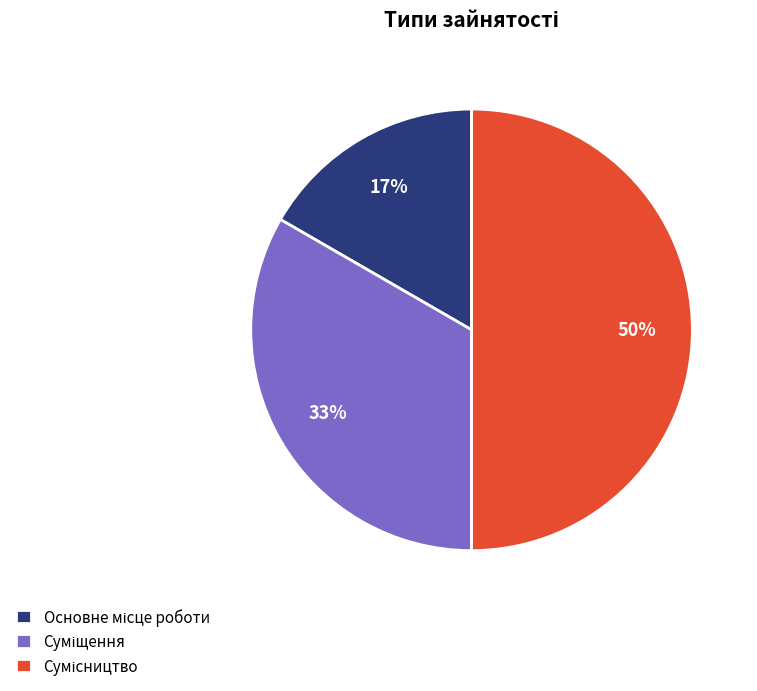

To the nearest percent, what is the average slice percentage?

33%